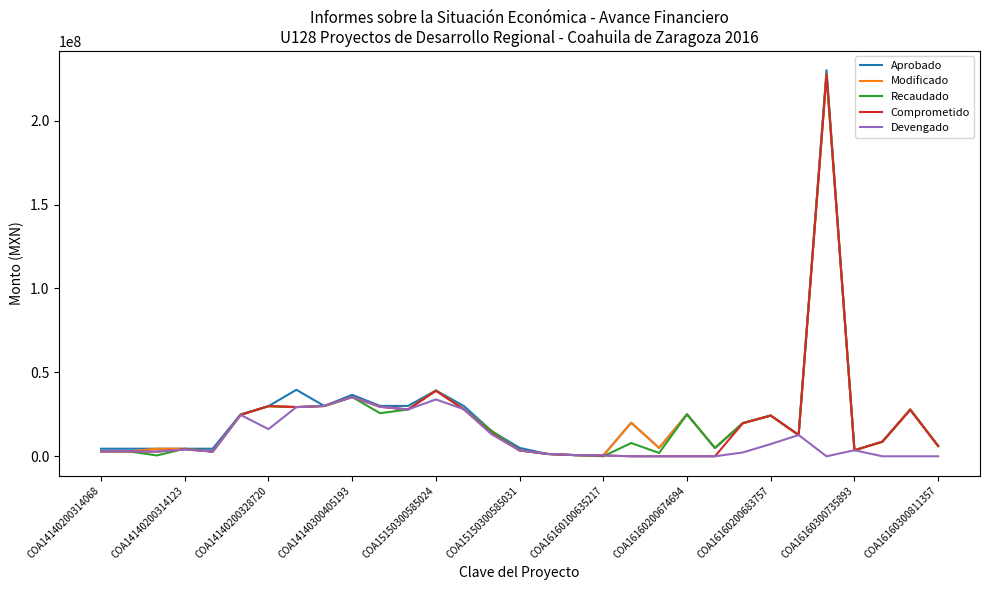

Which series has the largest range (max minus min)?

Aprobado